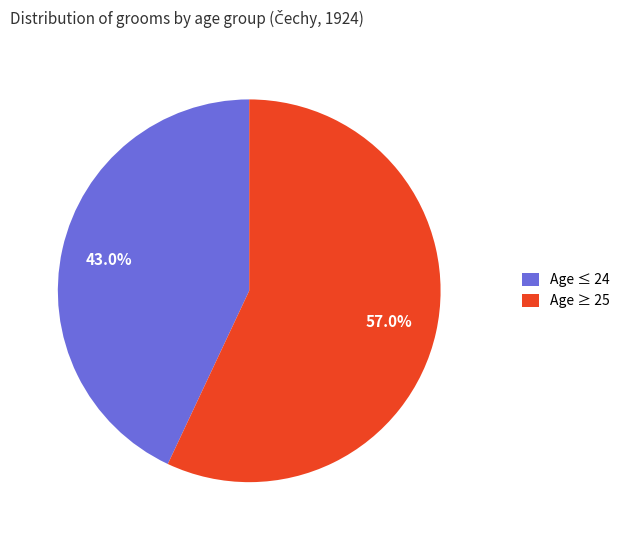

To the nearest percent, what is the average slice percentage?

50%